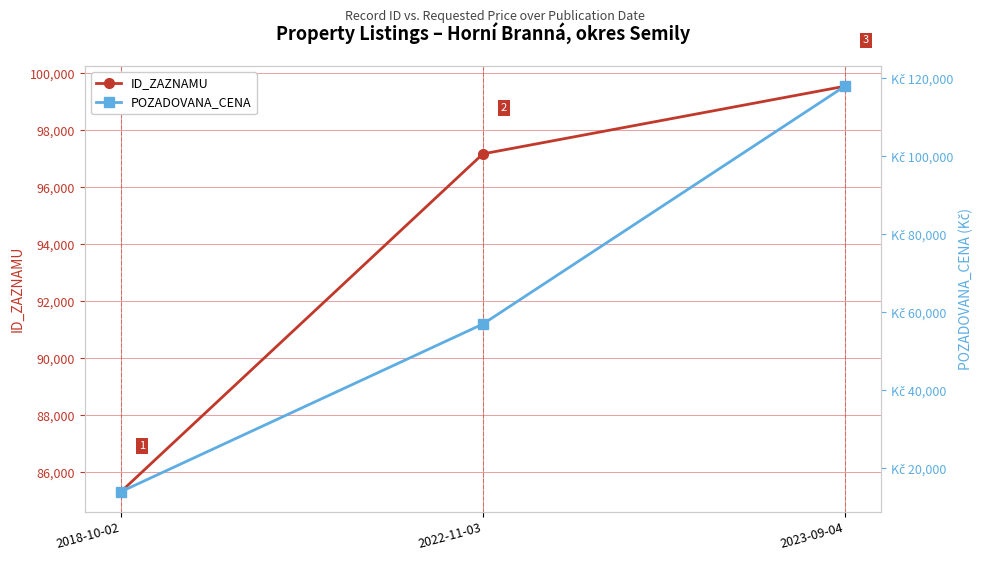

What is the label of the 1st point from the right?

2023-09-04